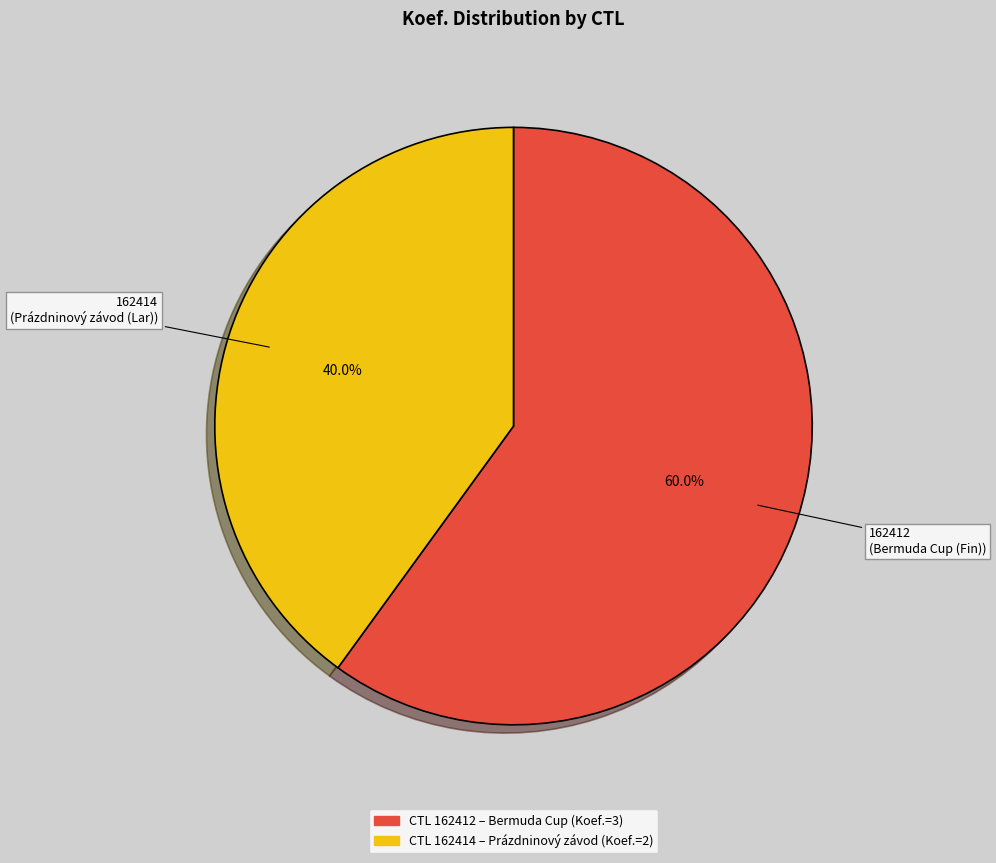

Is the sum of 162414 and 162412 greater than half?

Yes